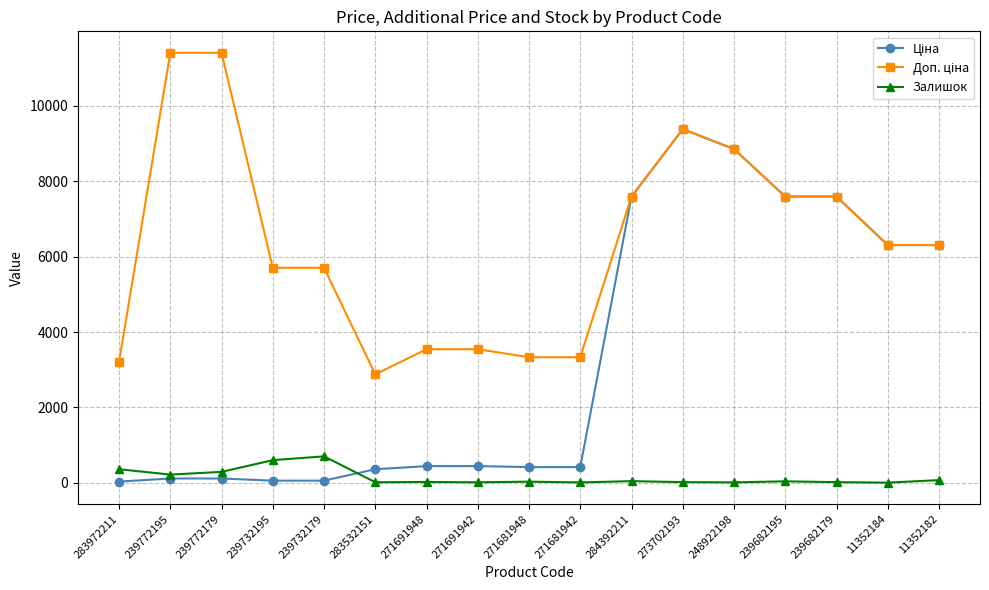

How many lines are shown in the chart?

3